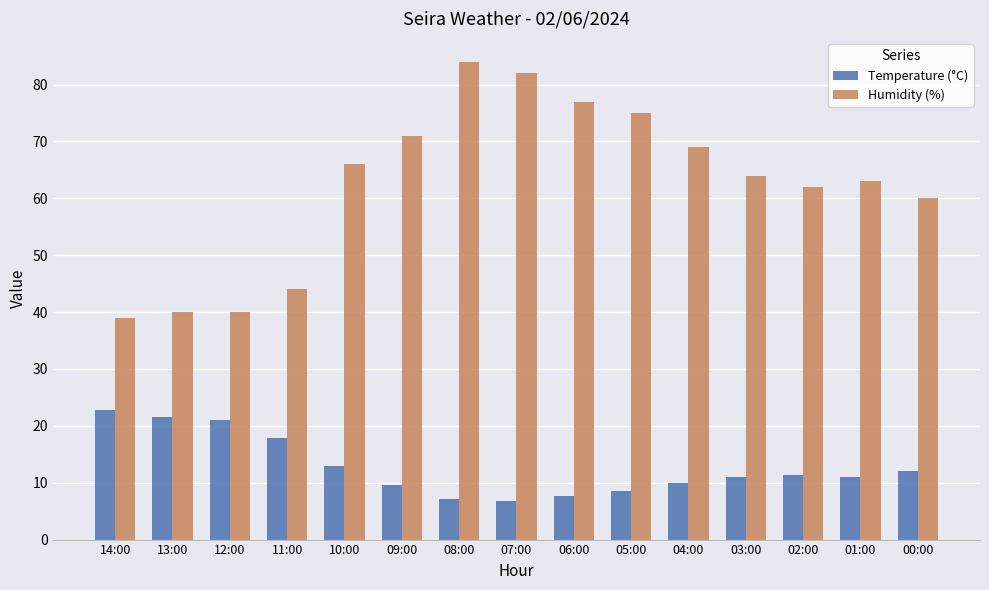

What is the label of the 4th bar from the left?

11:00